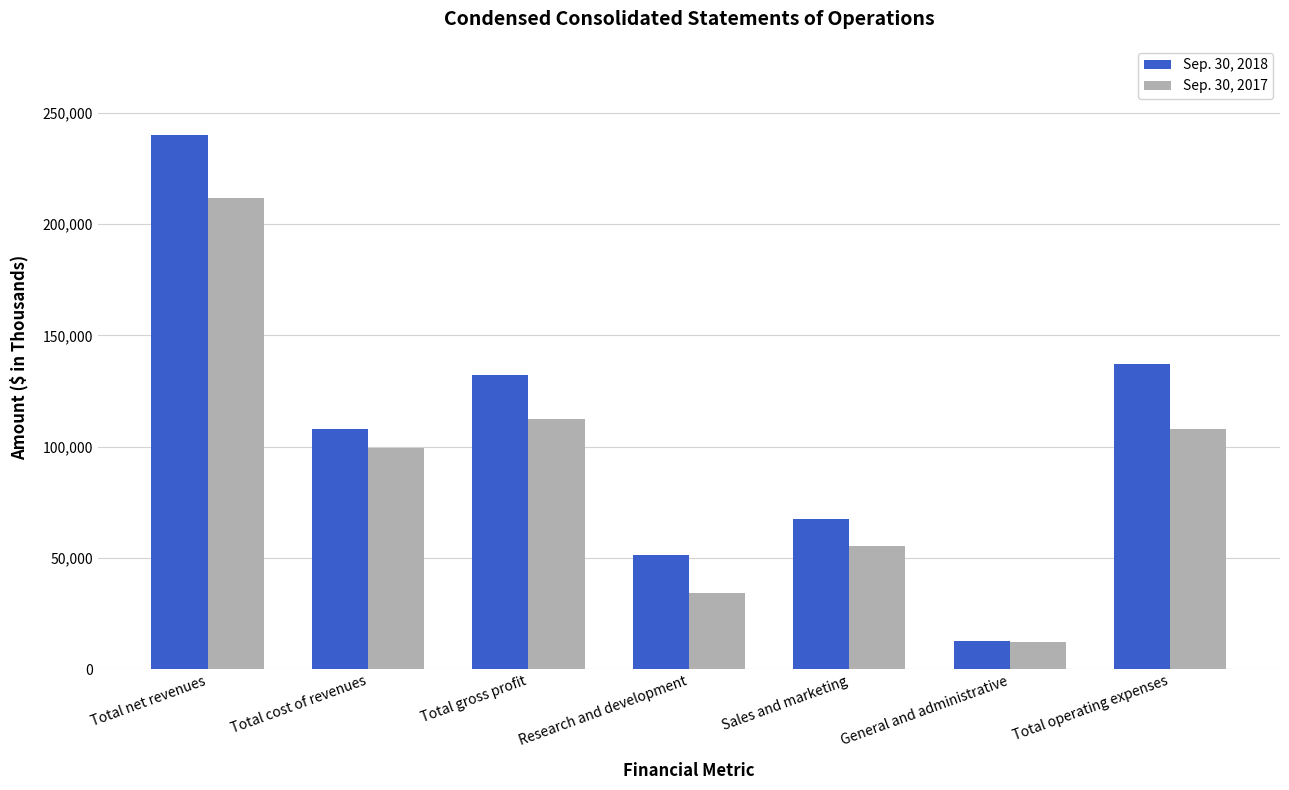

Reading left to right, what are all the values shown in this chart?

Sep. 30, 2018: 239886	107815	132071	51241	67582	12771	137089
Sep. 30, 2017: 211715	99334	112381	34285	55561	12185	107889